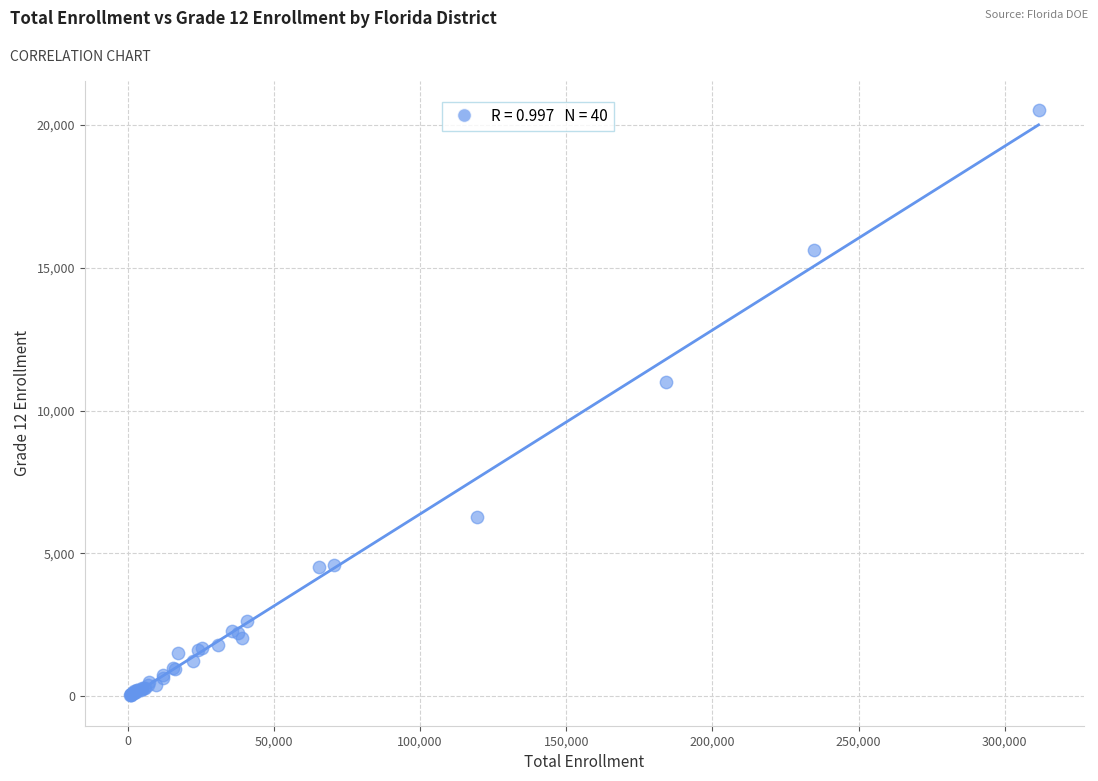

What Y value in the scatter plot is closest to 10275?

11004.4